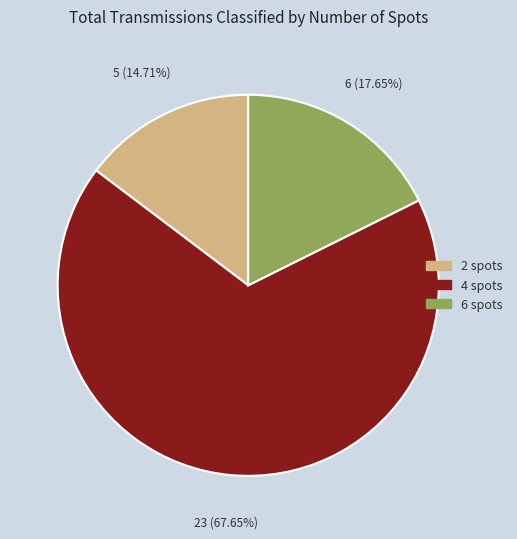

Rank the categories by value from highest to lowest.

4 spots, 6 spots, 2 spots